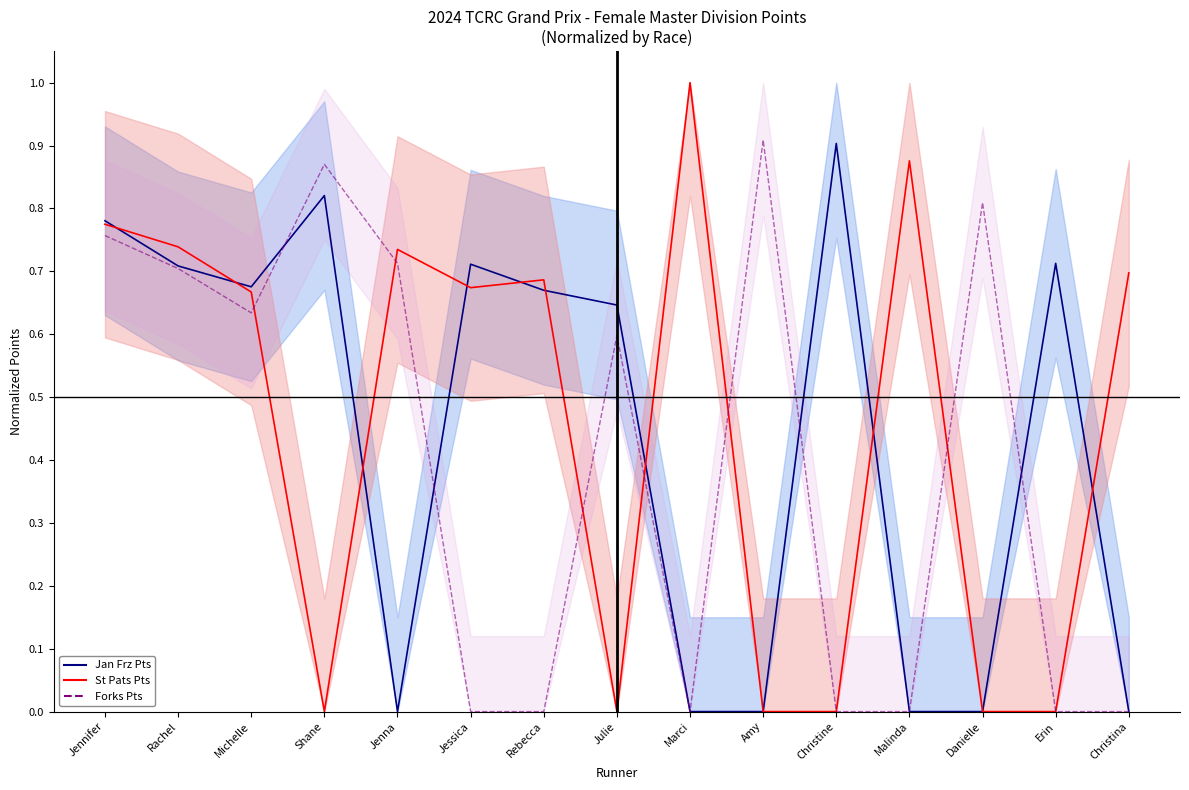

True or false: Forks Pts has a value of -0.3 at Rebecca.

False